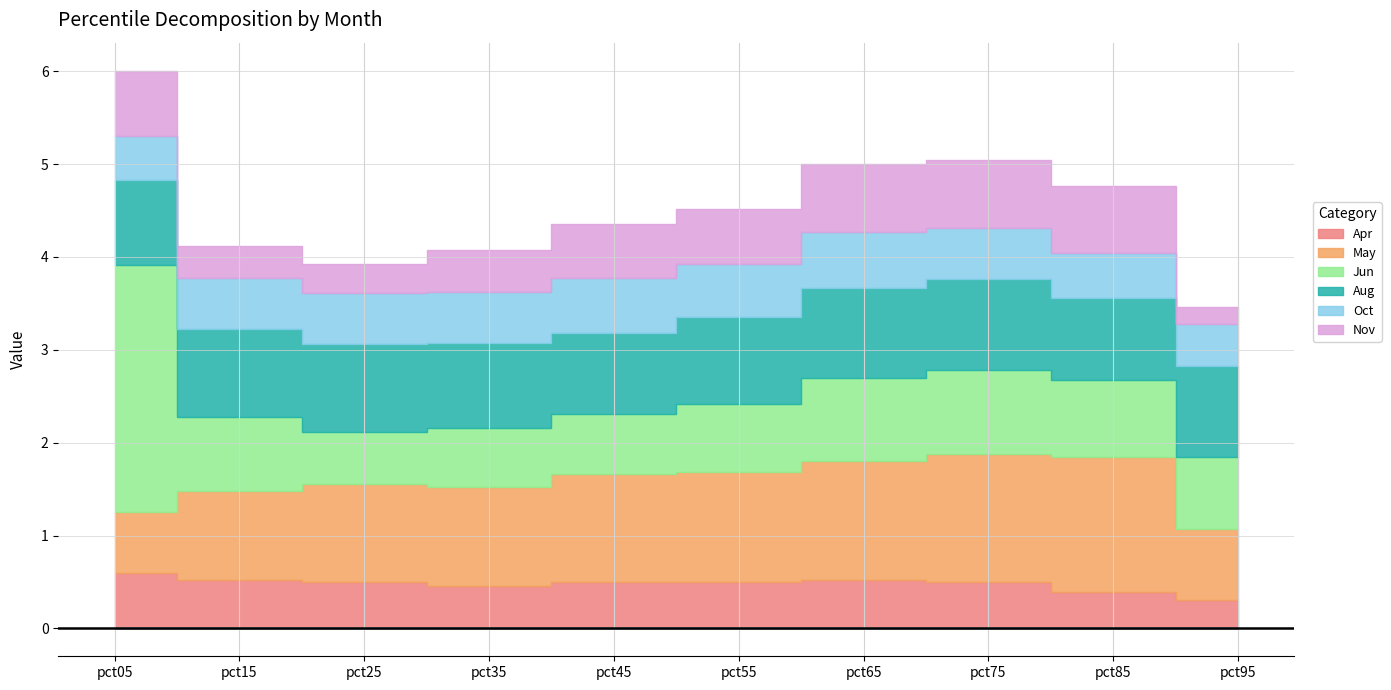

At pct05, list the series in order from largest to smallest.

Jun, Aug, Nov, May, Apr, Oct